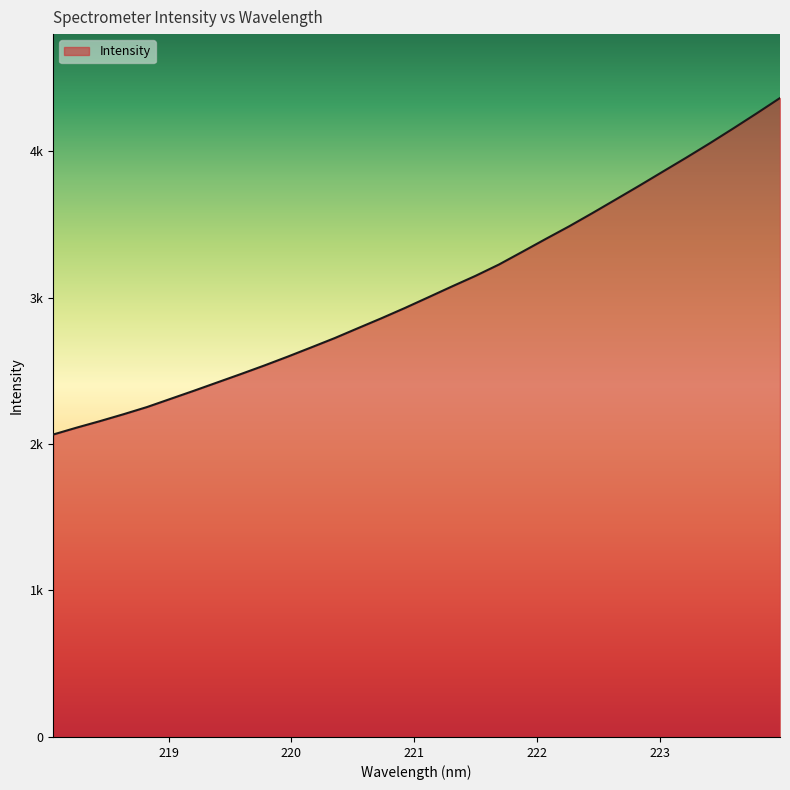

Does the chart display data point markers on the line(s)?

No